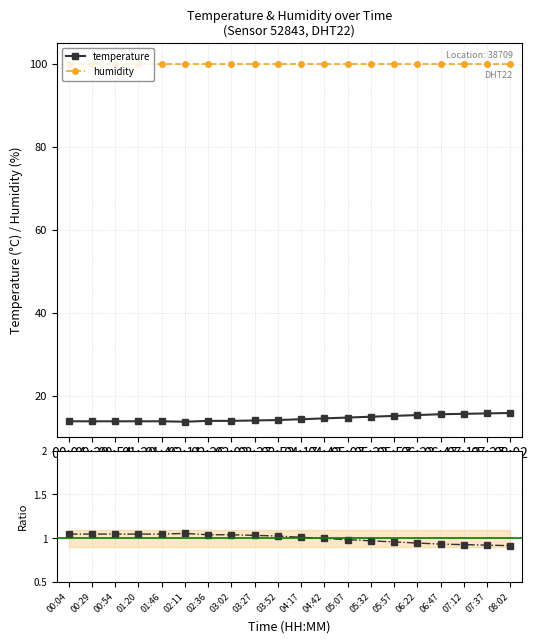

What is the label of the 6th point from the left?

02:11